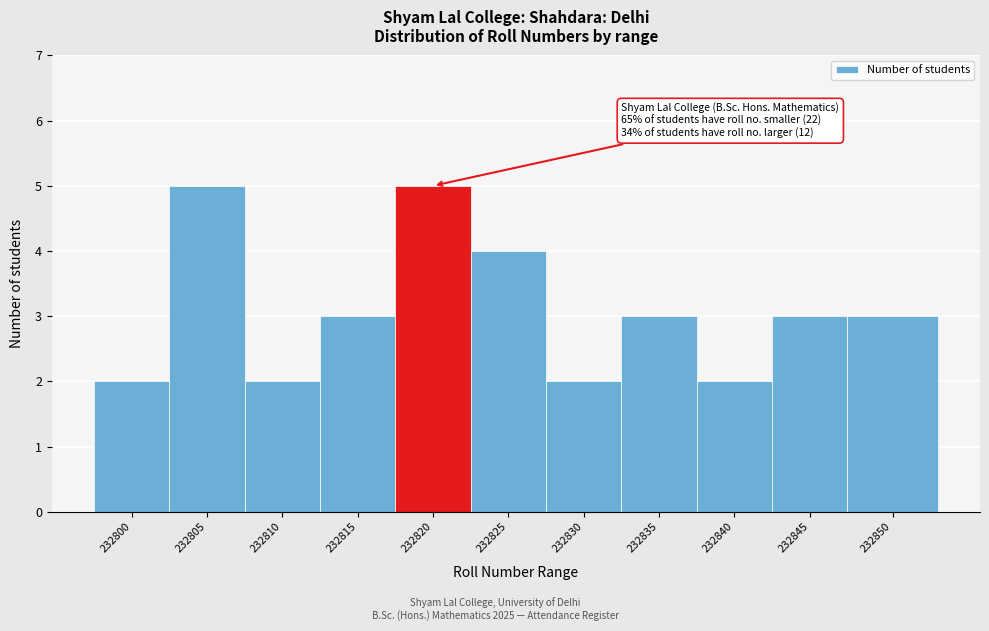

Reading right to left, extract all data points from this chart.

3	3	2	3	2	4	5	3	2	5	2